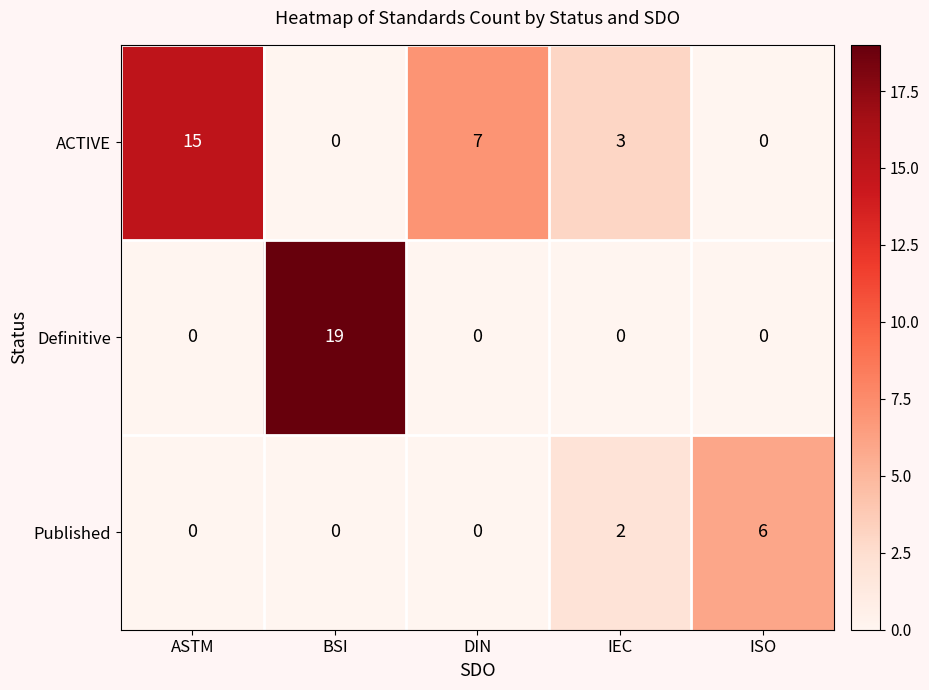

Is it true that Published equals 2 at IEC?

True